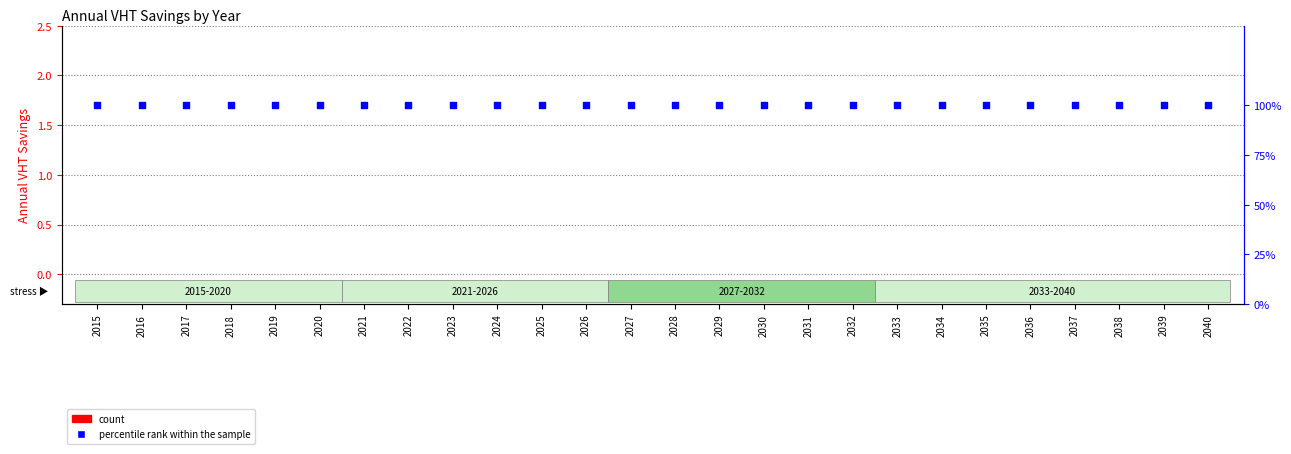

Which series reaches the maximum Y coordinate?

percentile rank within the sample